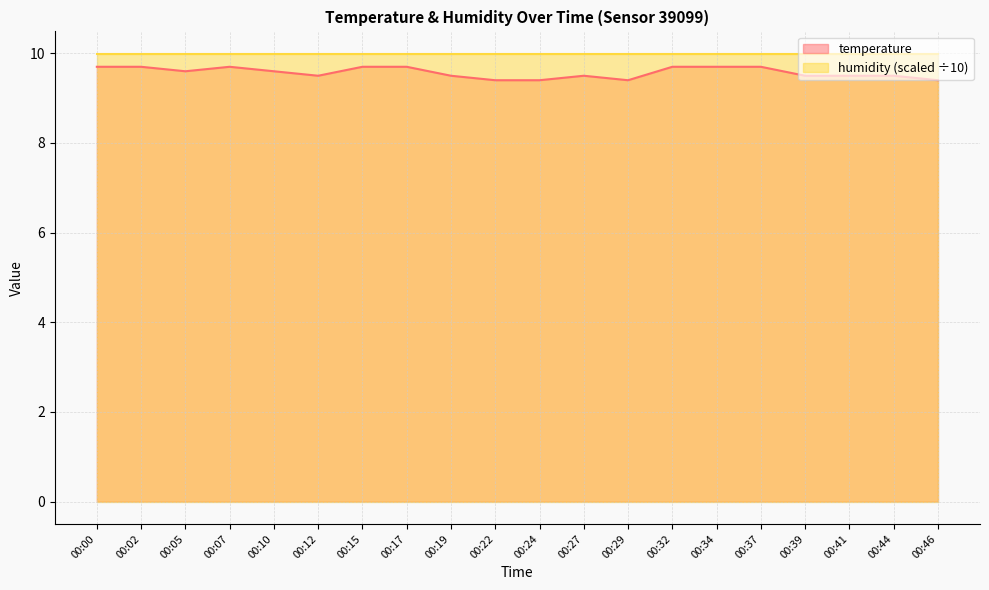

True or false: the data shows 13.2 at 00:12.

False